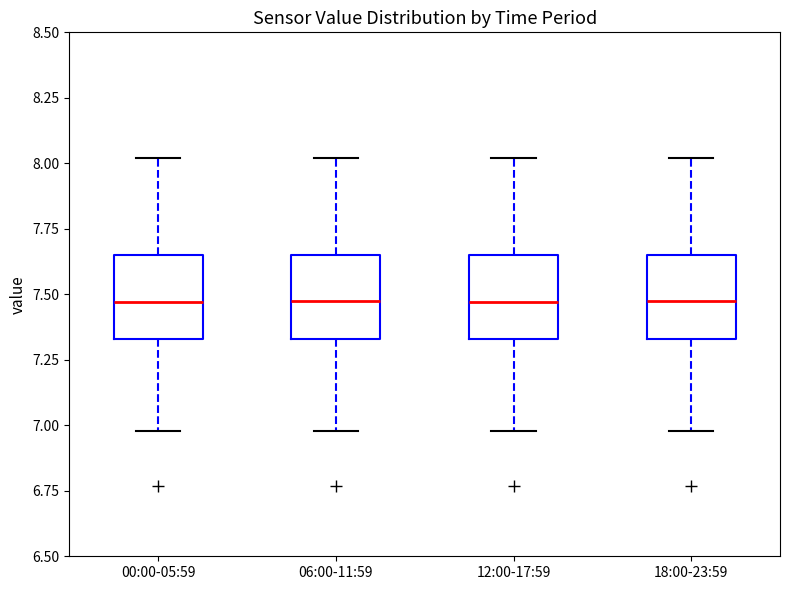

Reading left to right, read every box against the y-axis: the position of its median line, the range the box covers, and the ends of its whiskers. The values are not printed on the chart, so give them approximately, as read against the axis.

00:00-05:59: median 7.45, box 7.35 to 7.65, whiskers 7.00 to 8.00
06:00-11:59: median 7.50, box 7.35 to 7.65, whiskers 7.00 to 8.00
12:00-17:59: median 7.45, box 7.35 to 7.65, whiskers 7.00 to 8.00
18:00-23:59: median 7.50, box 7.35 to 7.65, whiskers 7.00 to 8.00